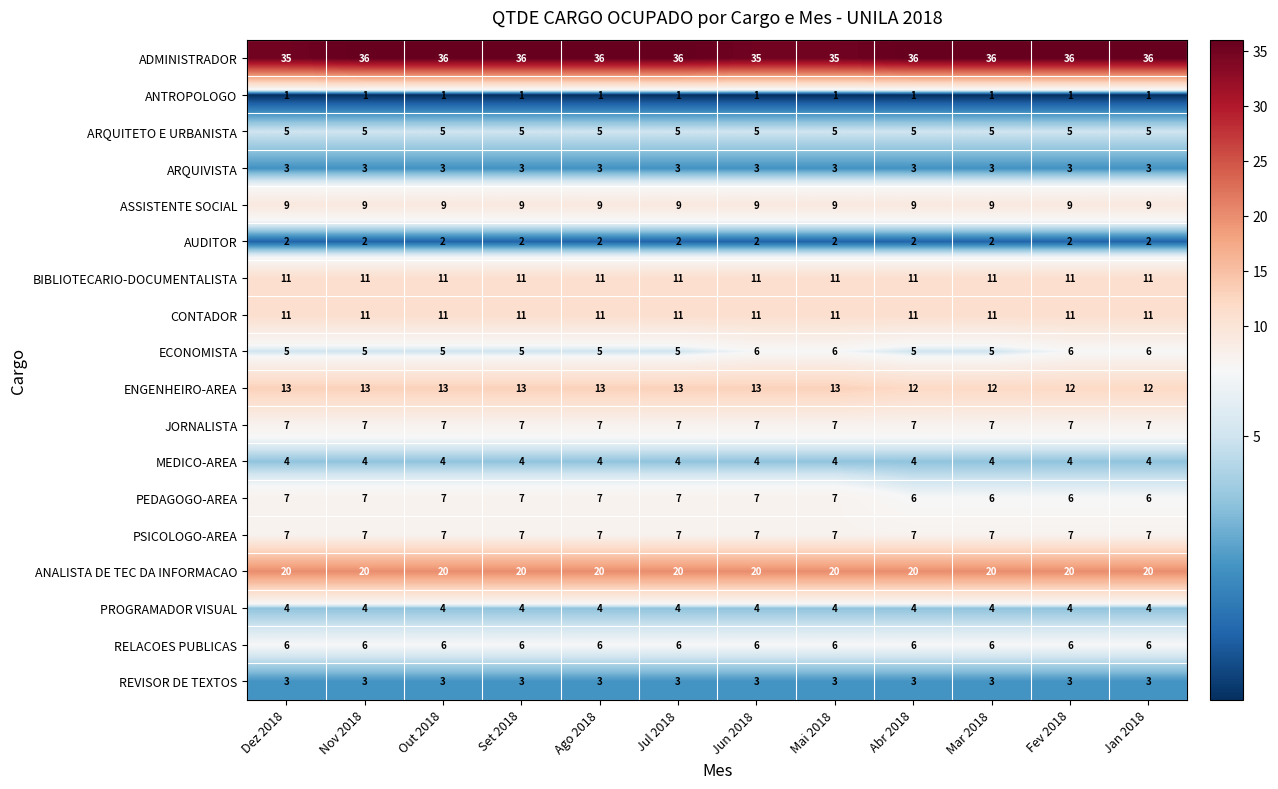

What is the spread (max minus min) of values at Nov 2018?

35